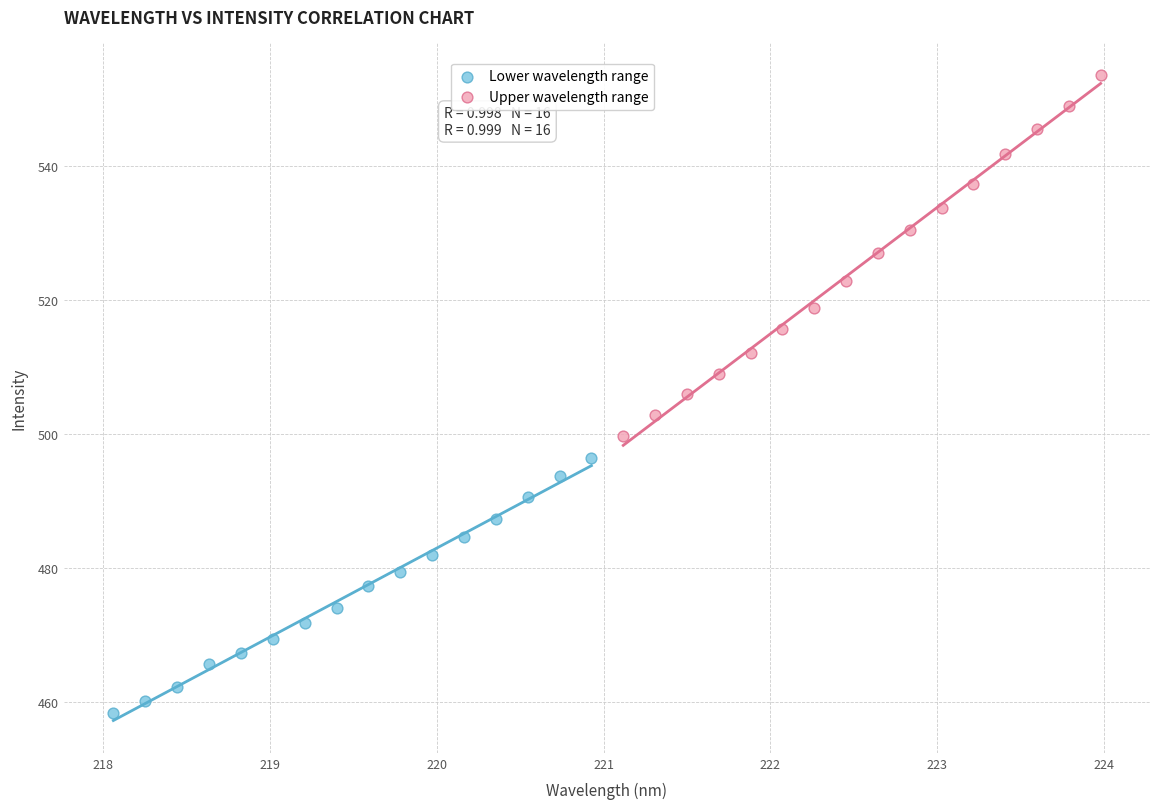

Which series contains the highest Y value?

Upper wavelength range